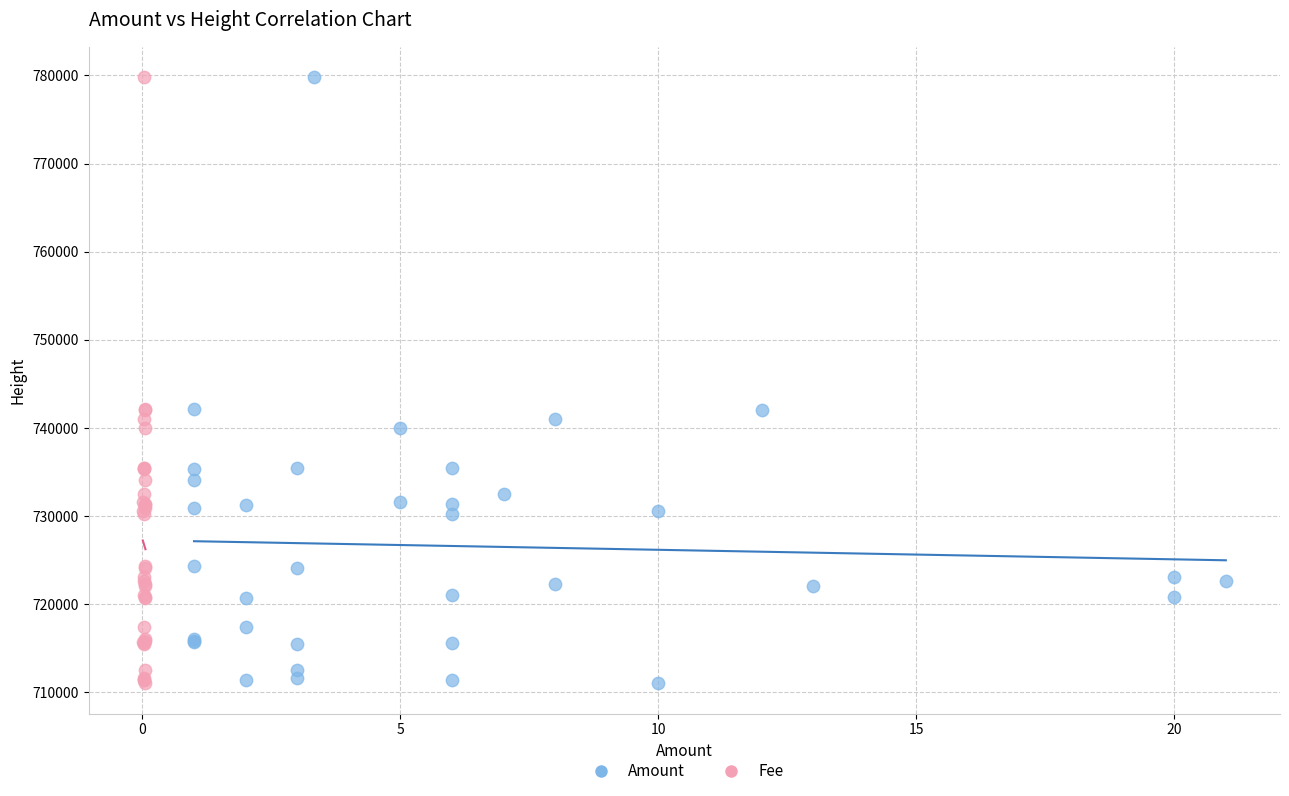

What are all the series names shown in the legend?

Amount, Fee